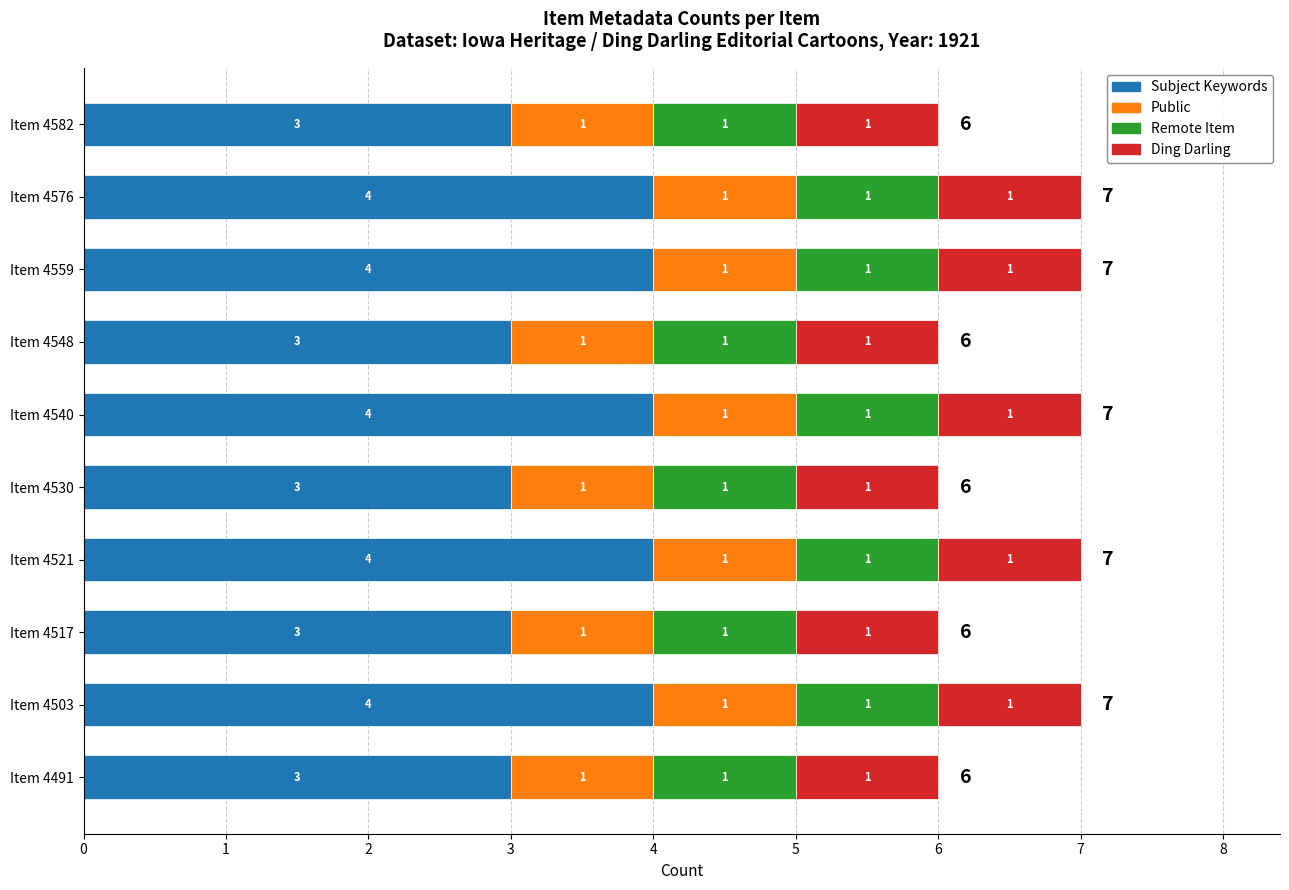

What is the total value across all series at Item 4548?

6